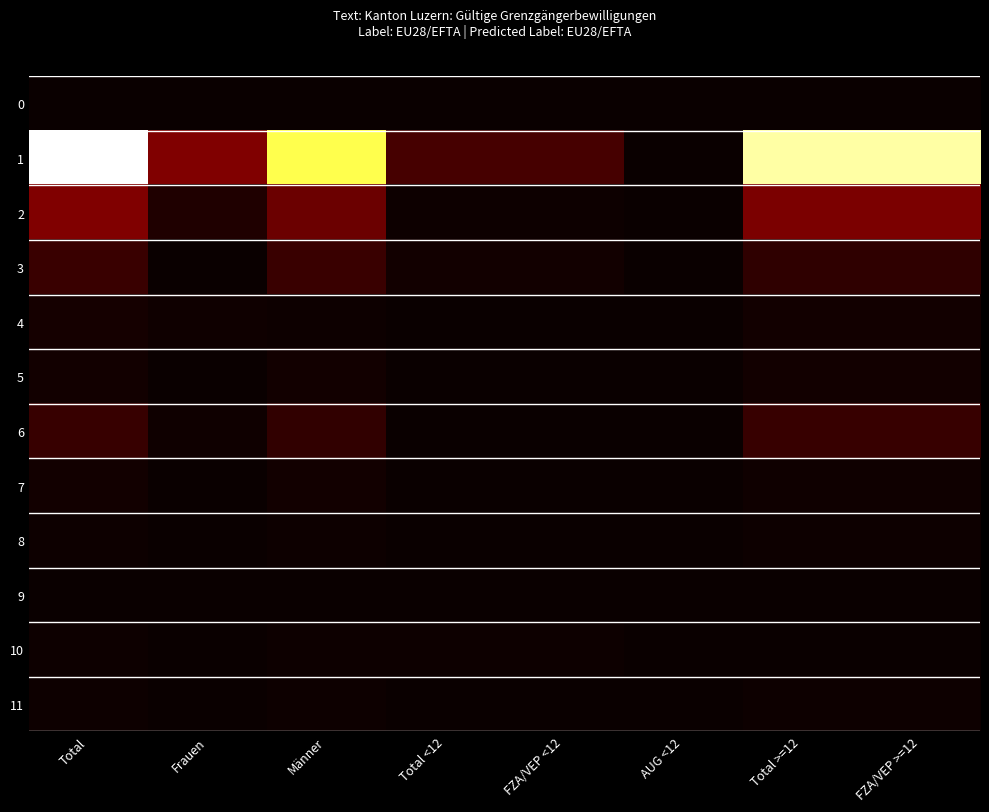

List the series in order of their peak value, highest first.

1, 2, 3, 6, 4, 5, 7, 10, 8, 11, 0, 9